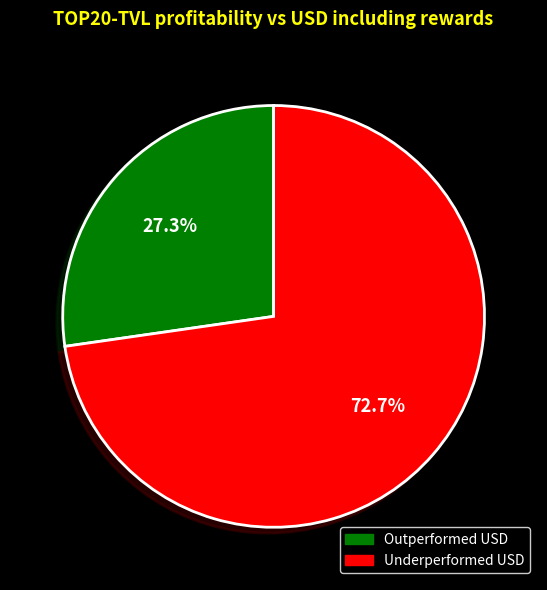

Is there a majority slice in this chart?

Yes